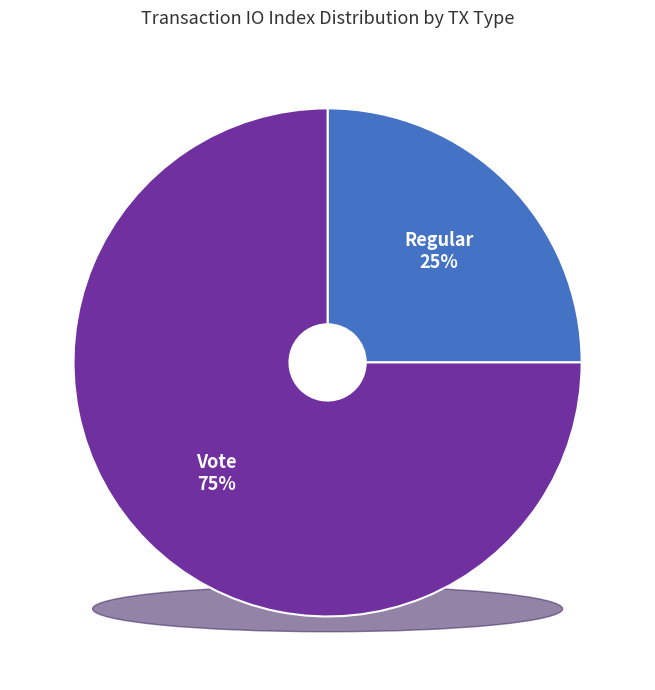

What percentage is NOT represented by Vote?

25.0%